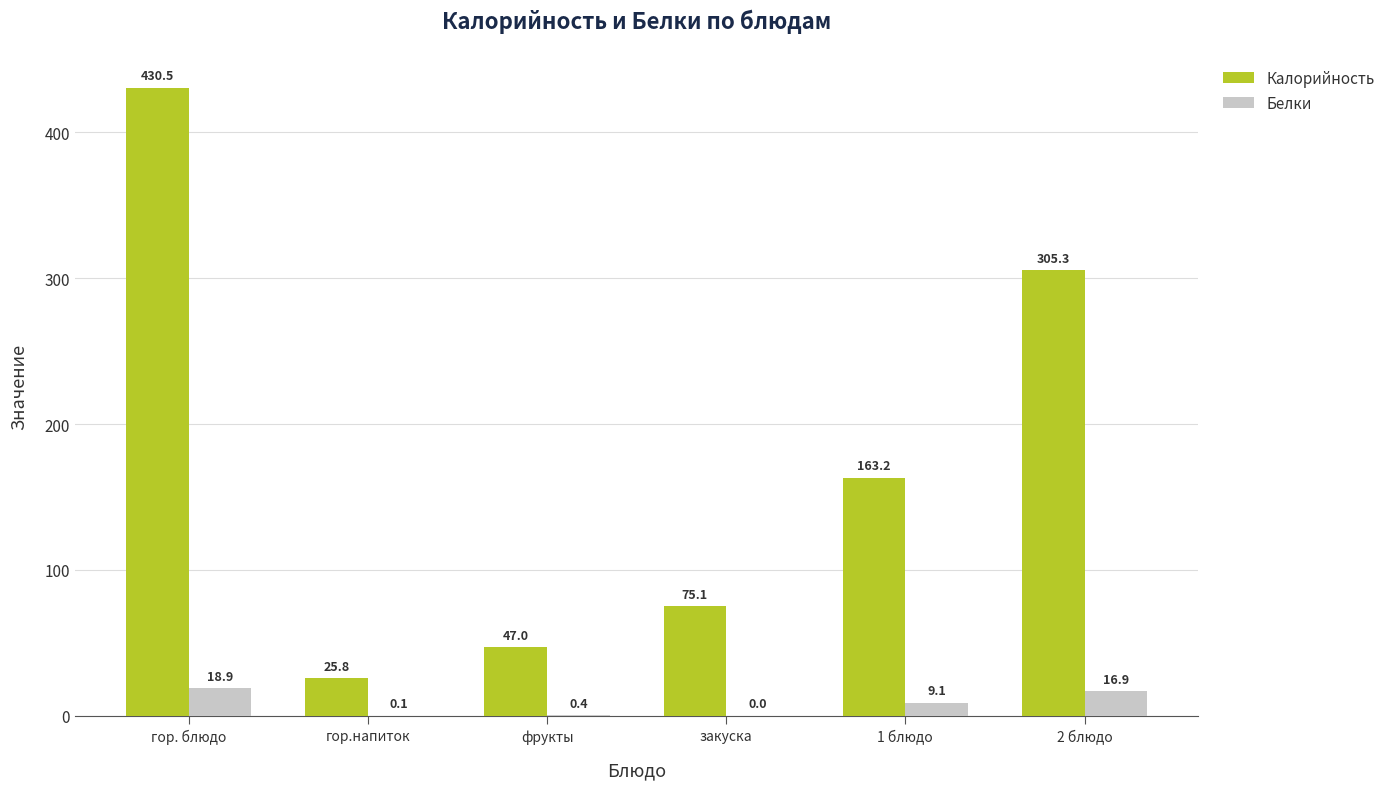

Is it true that Калорийность equals 473.7 at 2 блюдо?

False